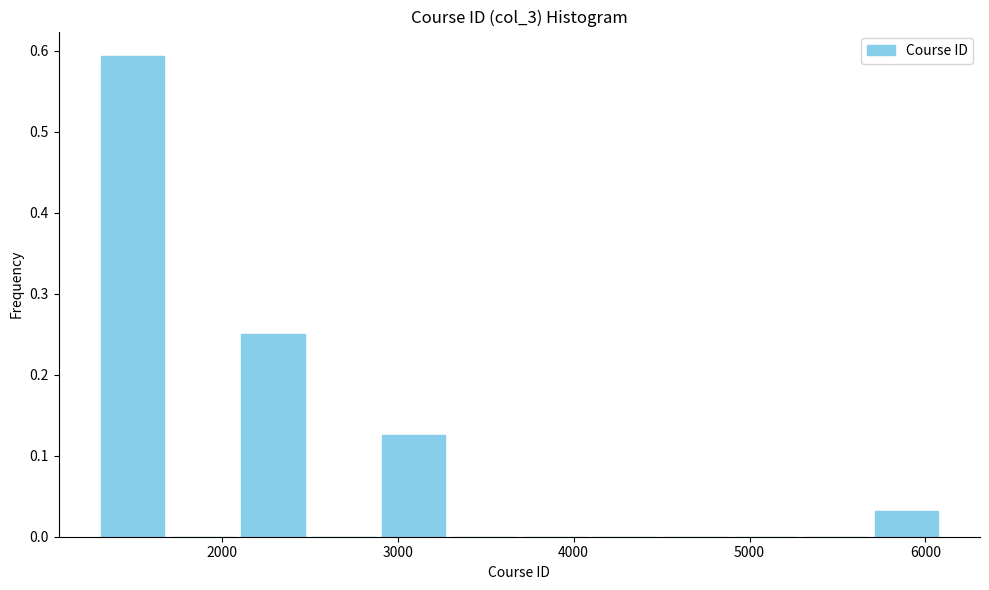

Which range on the x-axis has the tallest bar?

1300 to 1700